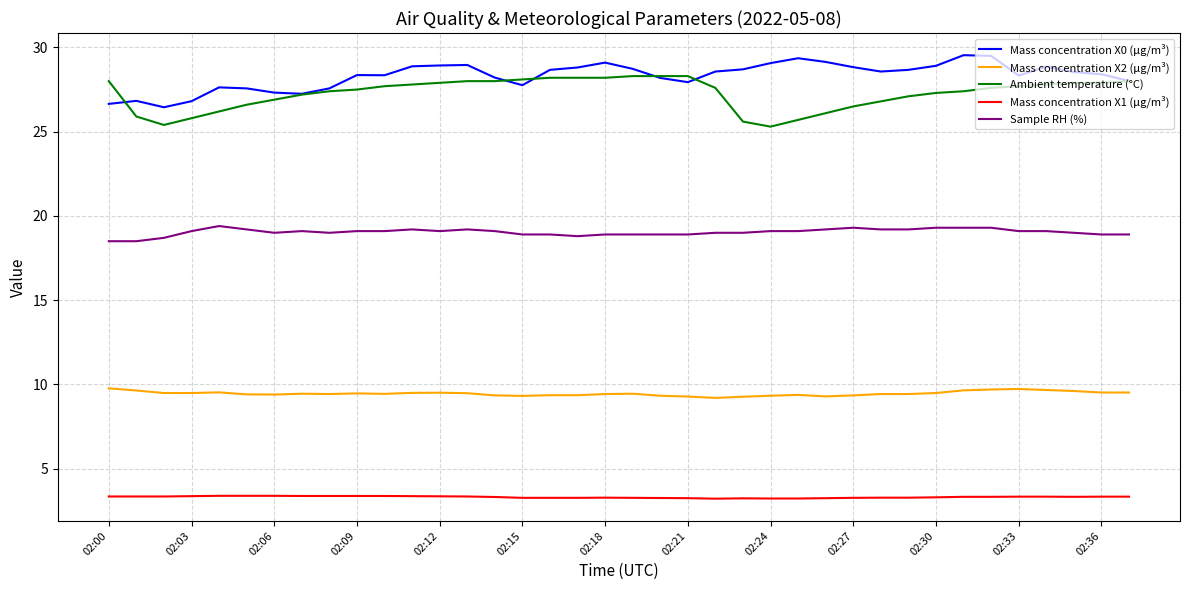

True or false: Ambient temperature (°C) and Sample RH (%) cross at least once.

False